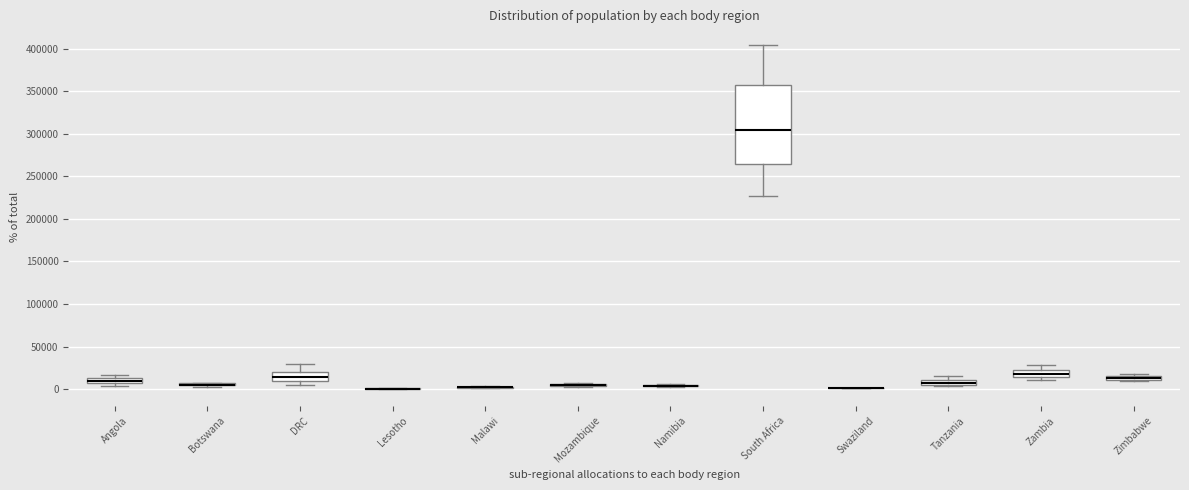

Where is the lower edge of the box for Zambia on the y-axis? The values are not printed on the chart, so give them approximately, as read against the axis.

15000